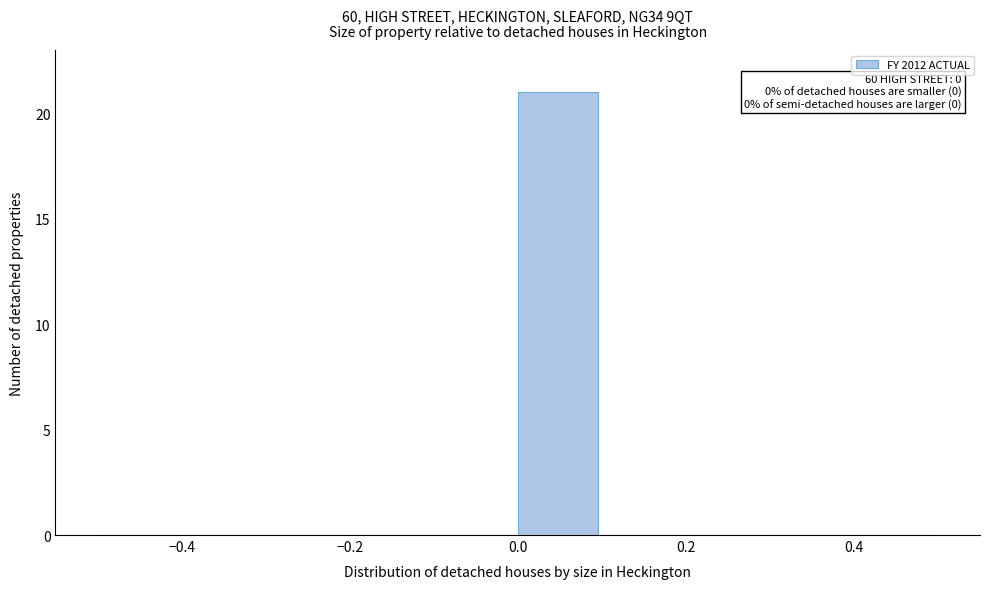

Over which range of the x-axis is the bar tallest?

0.0 to 0.1